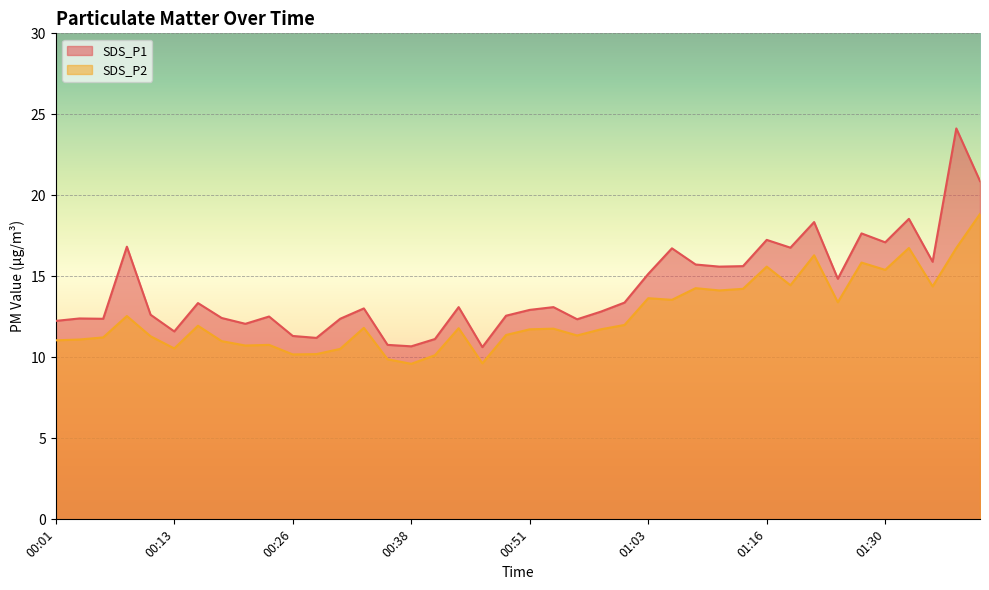

What position from the right is 01:08?

13